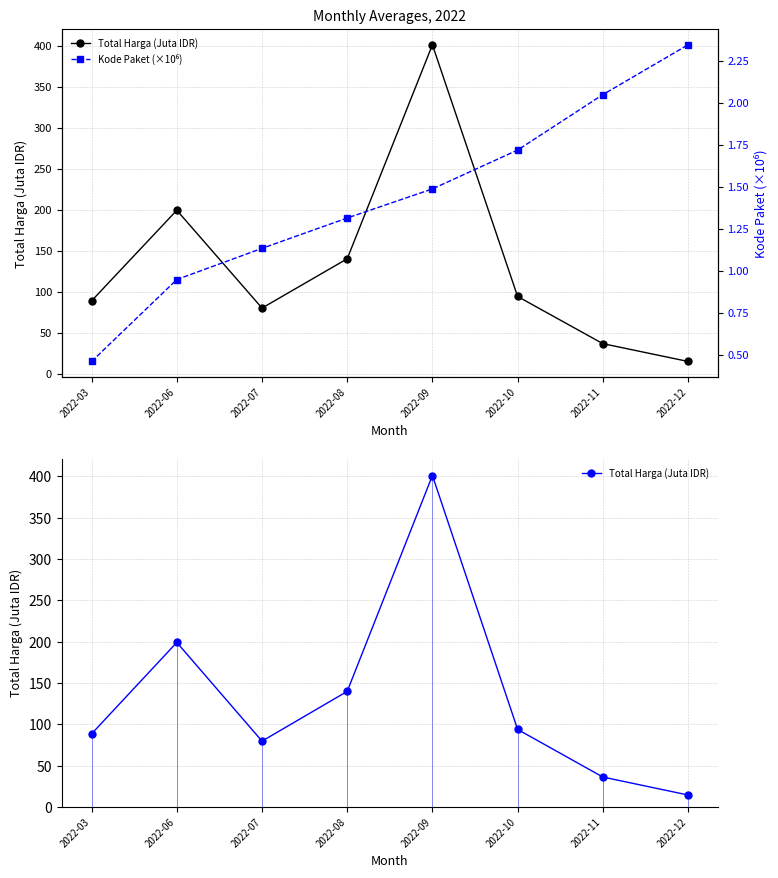

Which series has the largest total across all categories?

Total Harga (Juta IDR)